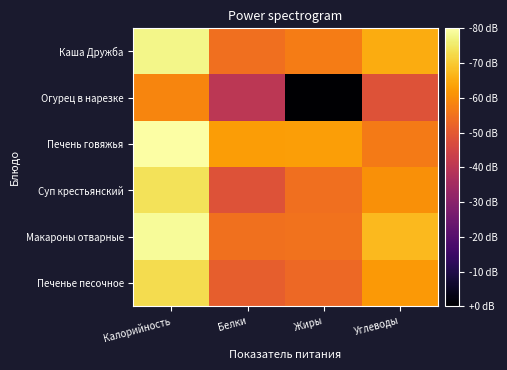

What is the spread (max minus min) of values at Жиры?

4.2